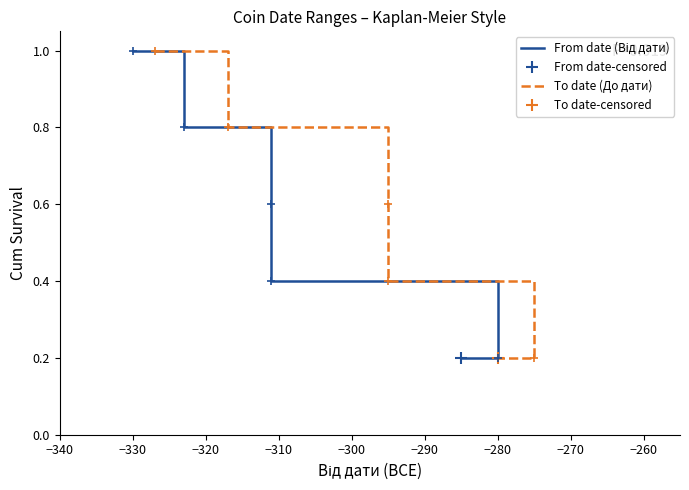

True or false: From date has more than 2 points higher than both neighbors.

False